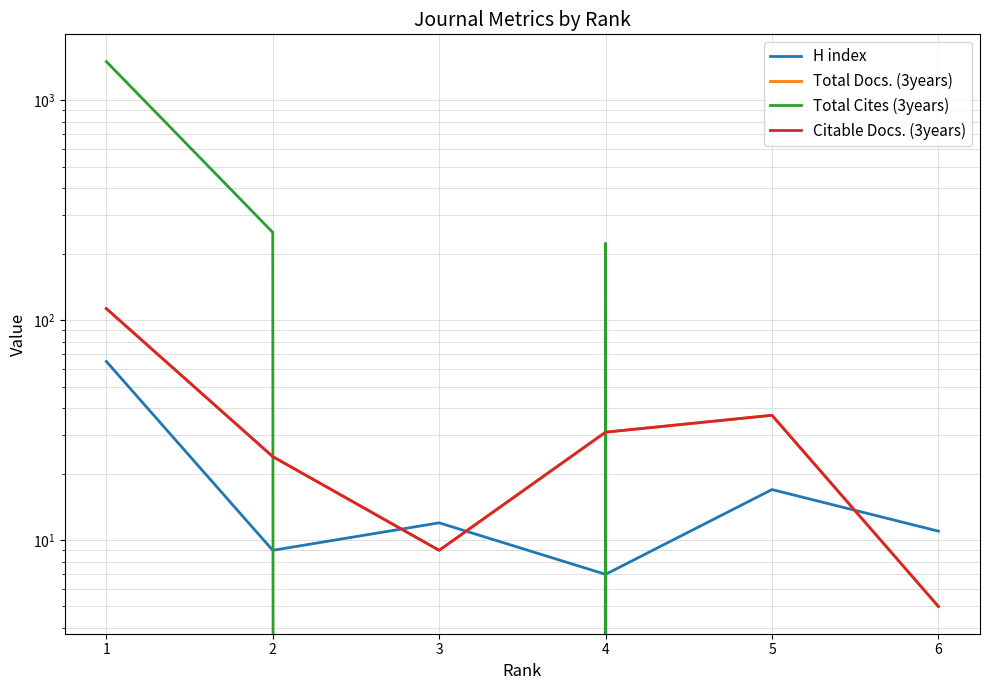

How many intersections are there between H index and Total Cites (3years)?

3